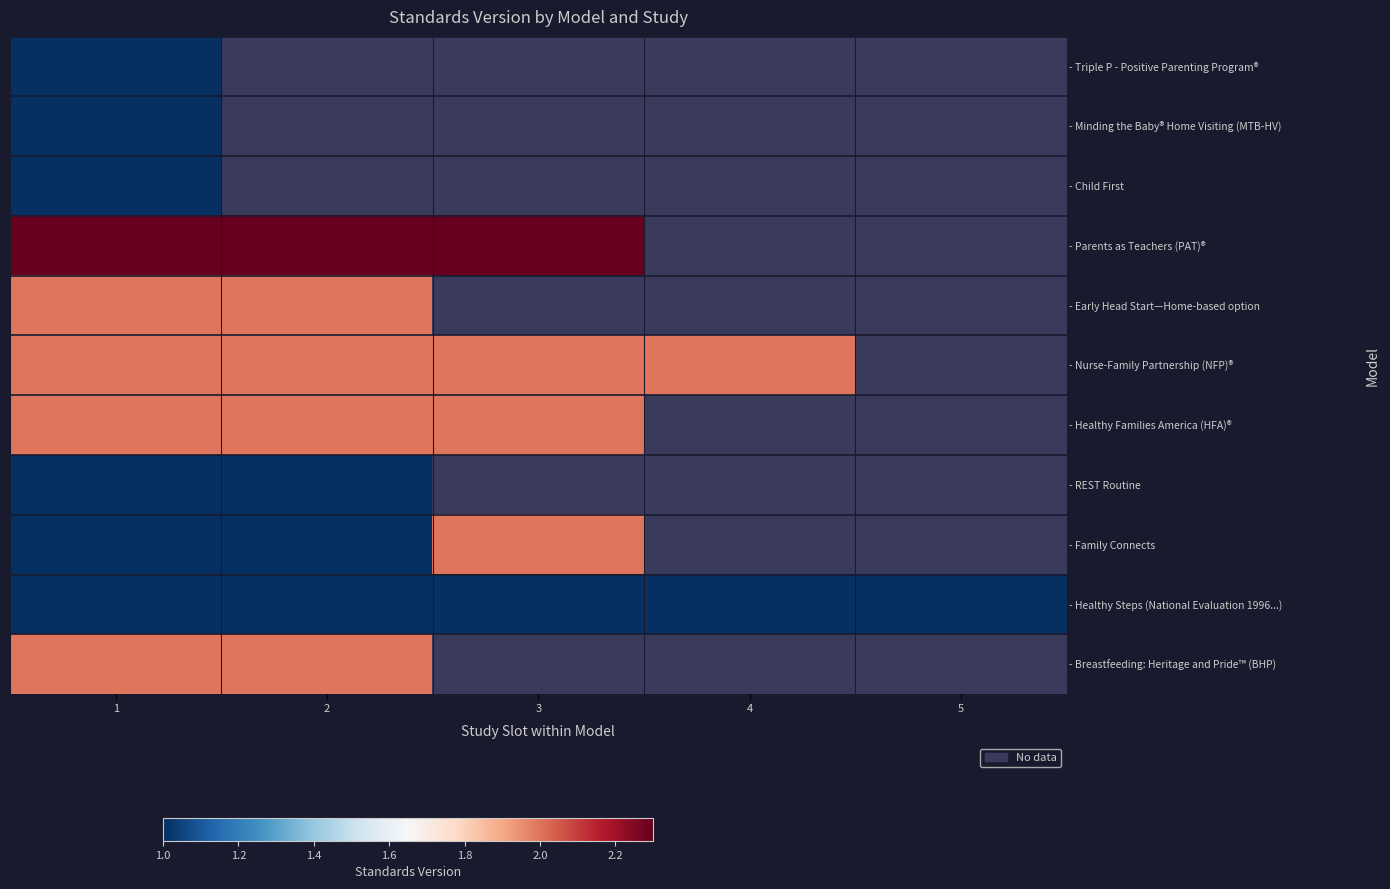

At which label does - Triple P - Positive Parenting Program® reach its peak?

1